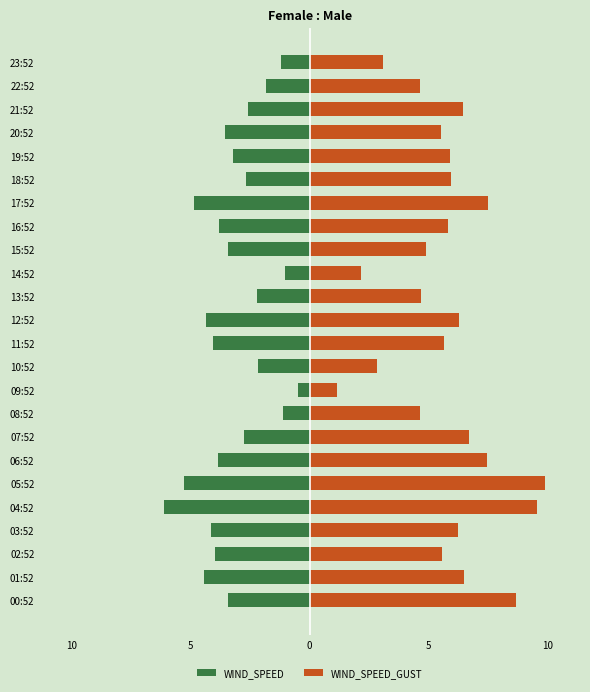

How many bars are there in each group?

2